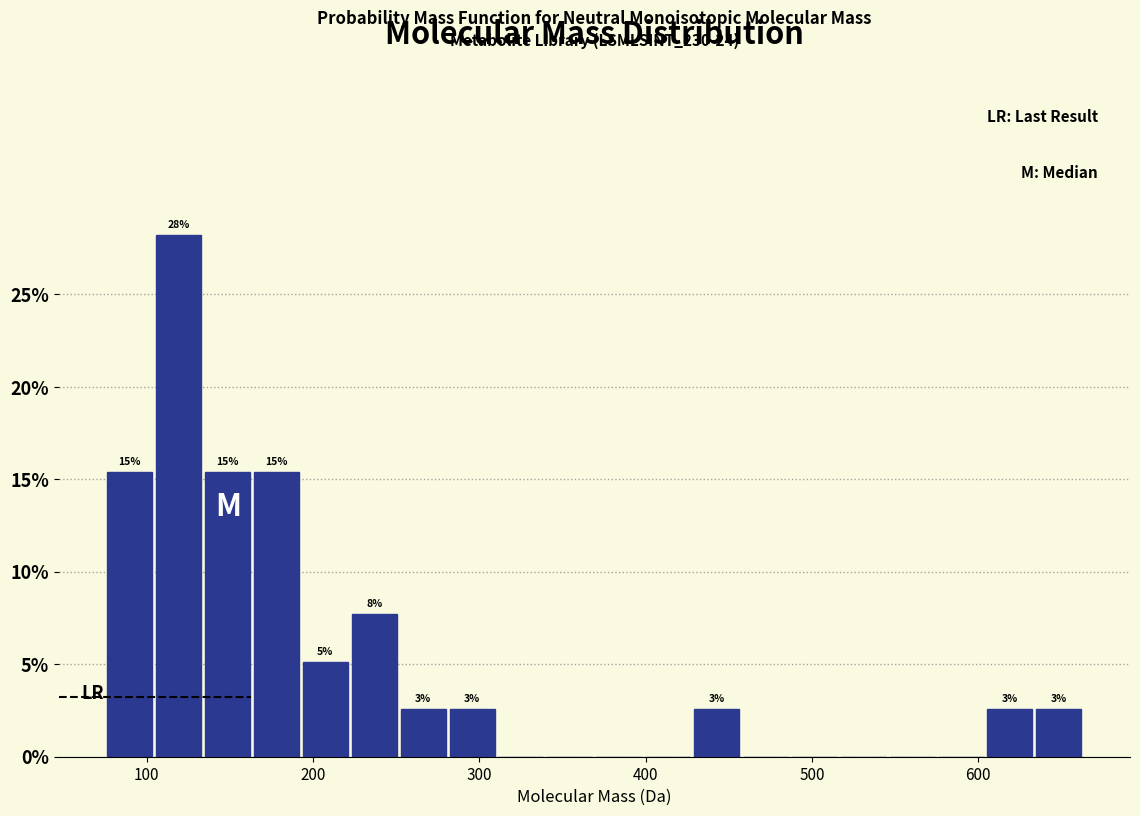

Around what value on the x-axis is the tallest bar? Give the approximate position of its centre, as read against the axis.

120